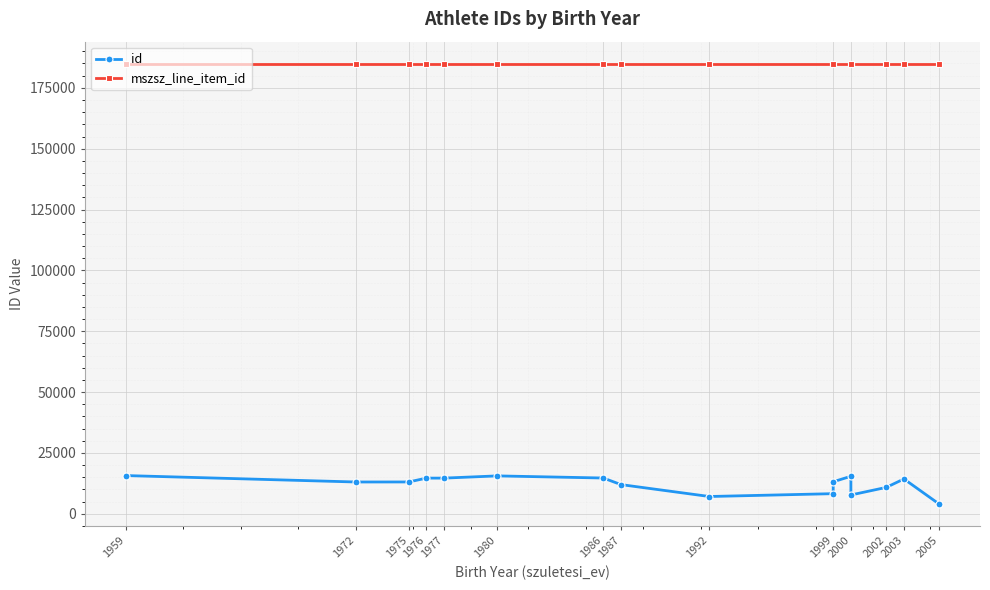

True or false: mszsz_line_item_id has more than 2 interior local peaks.

False